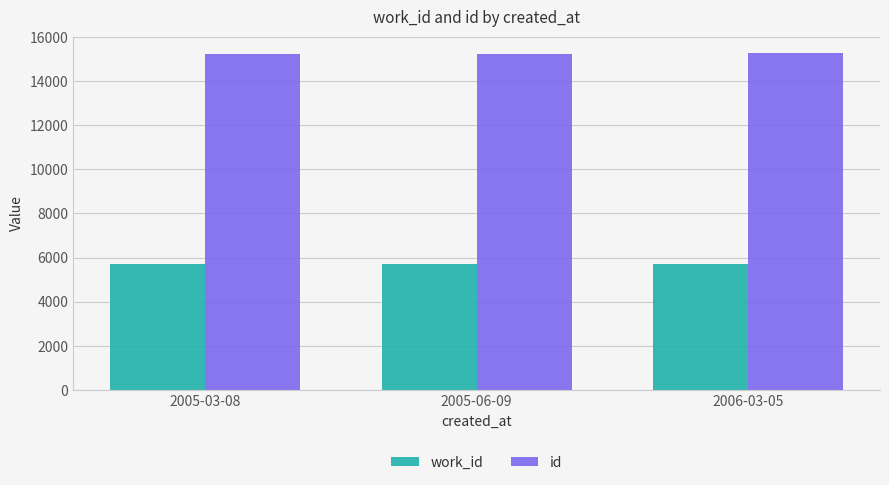

What are all the series names shown in the legend?

work_id, id